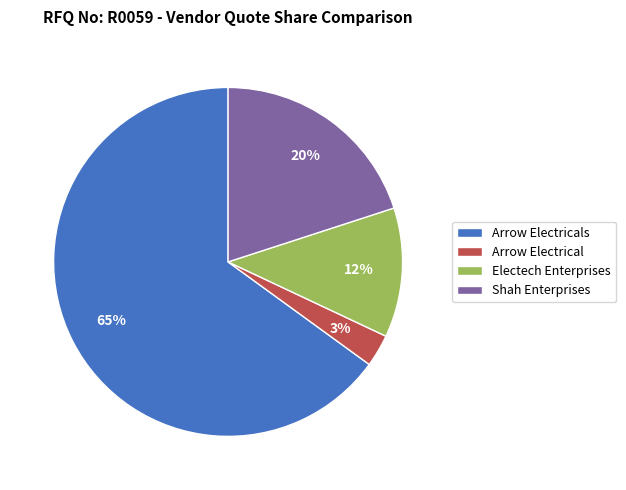

Which category has the biggest portion of the pie?

Arrow Electricals